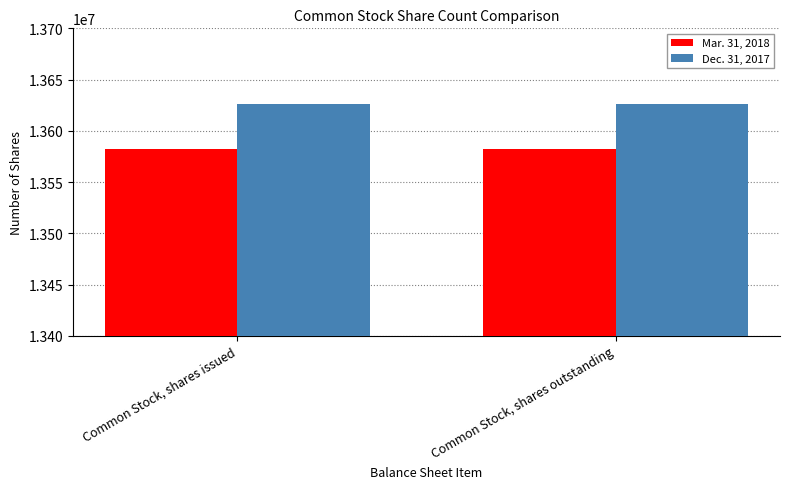

What is the difference between the highest and lowest values at Common Stock, shares outstanding?

43793